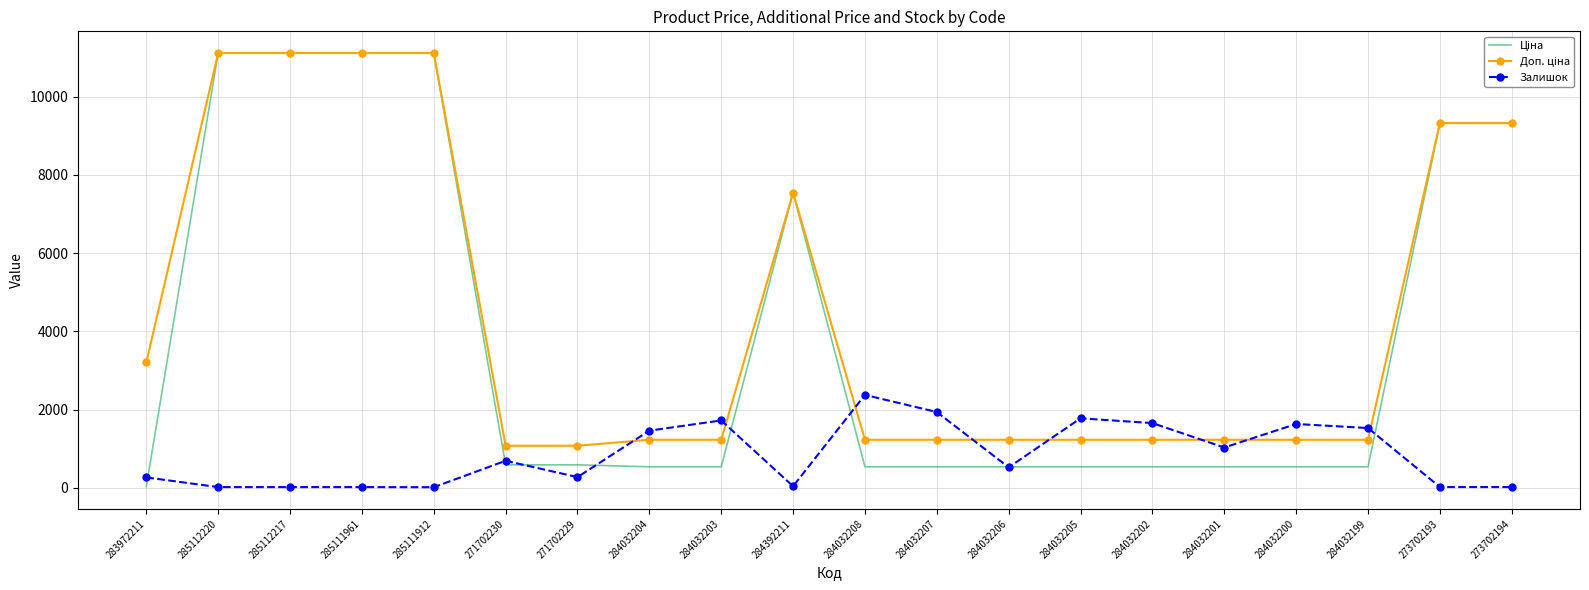

What is the spread (max minus min) of values at 284032199?

991.6